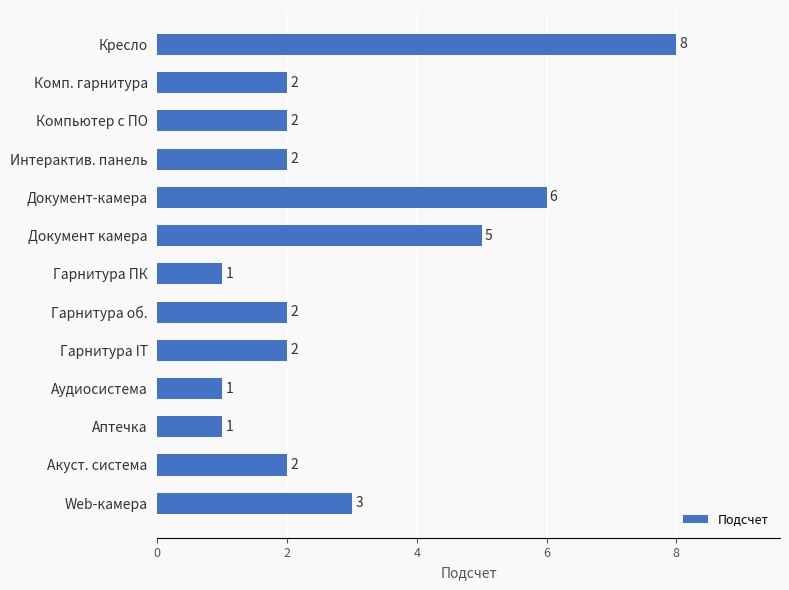

The chart shows a value of 3 at Комп. гарнитура. True or false?

False